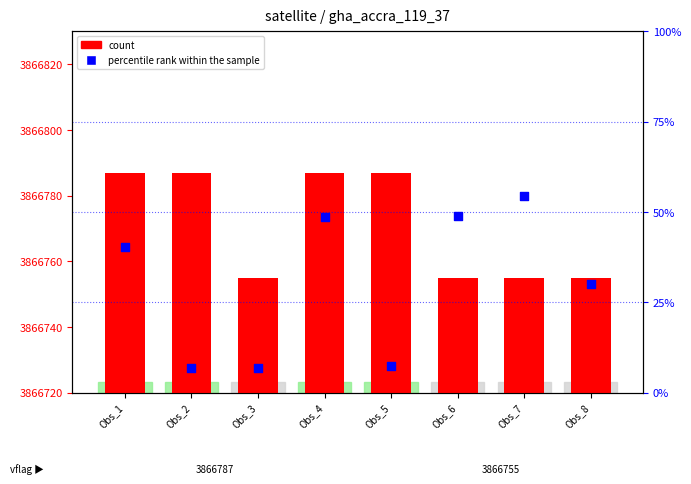

Which series has the widest spread of Y values?

percentile rank within the sample